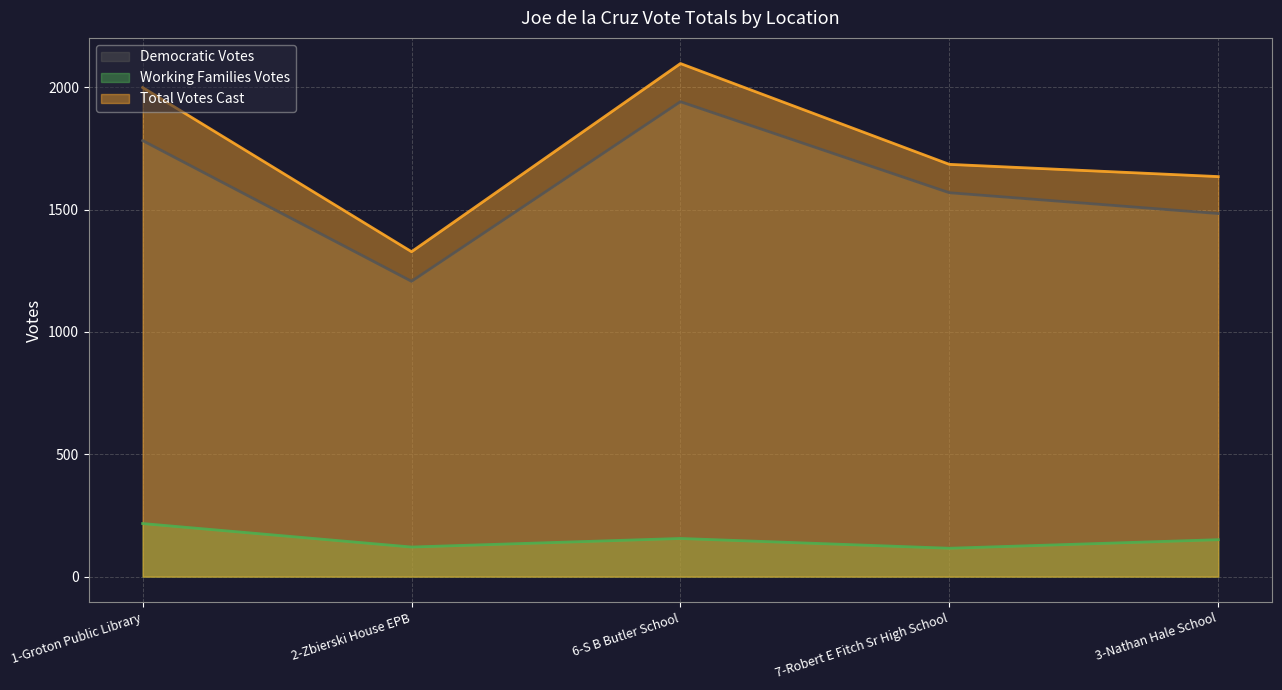

How many distinct data groups are displayed?

3